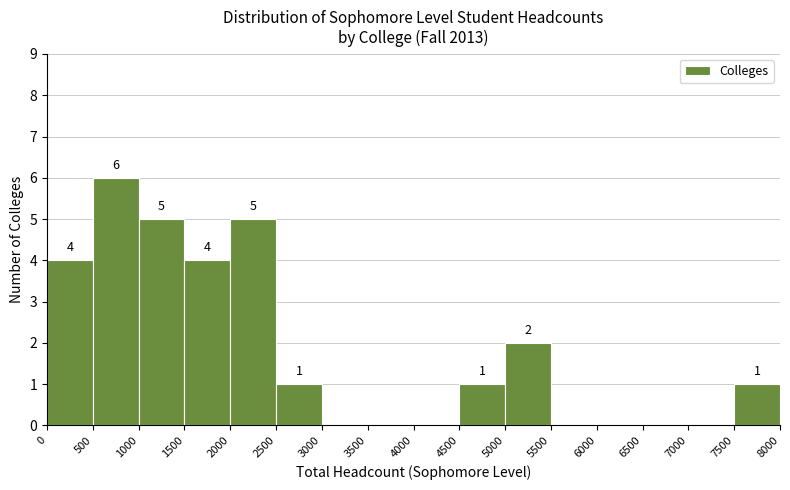

Which range on the x-axis has the tallest bar?

500 to 1000